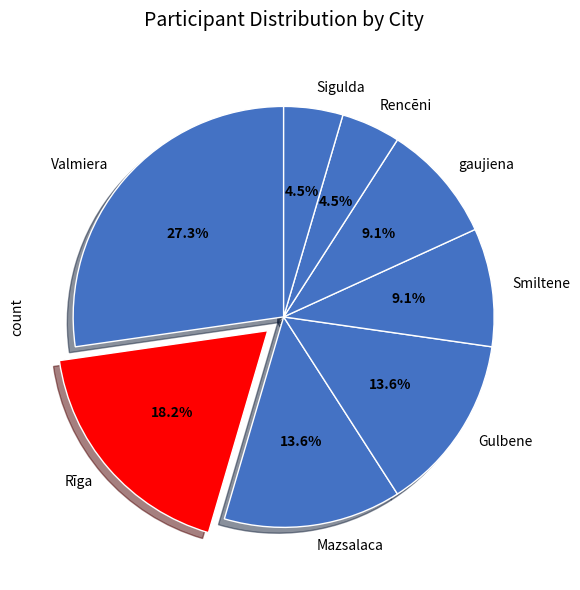

Is it true that Mazsalaca is 8% of the pie?

False